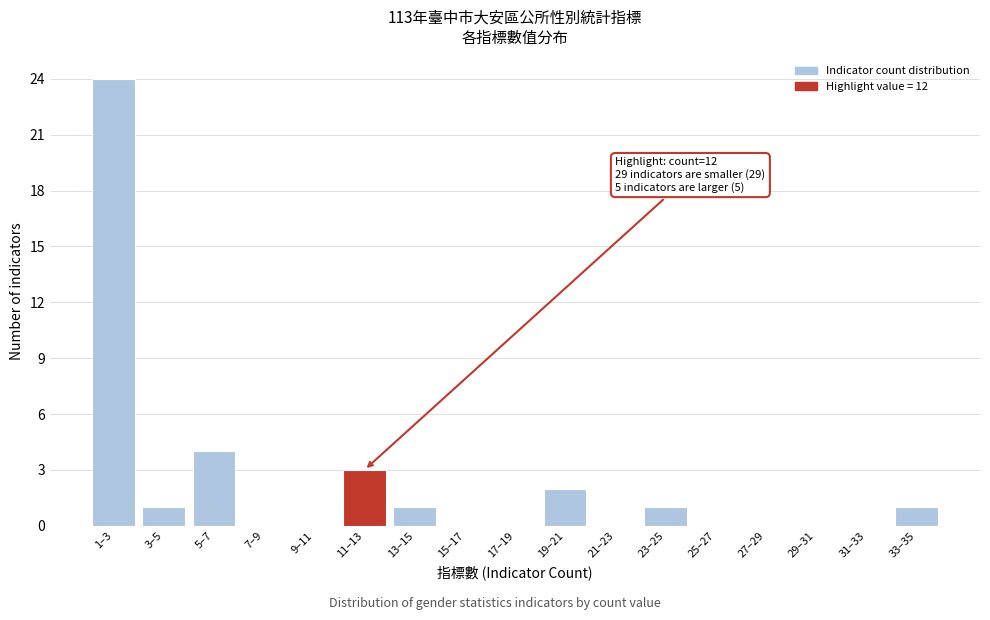

Reading left to right, list all the values displayed in this chart.

1–3=24	3–5=1	5–7=4	7–9=0	9–11=0	11–13=3	13–15=1	15–17=0	17–19=0	19–21=2	21–23=0	23–25=1	25–27=0	27–29=0	29–31=0	31–33=0	33–35=1